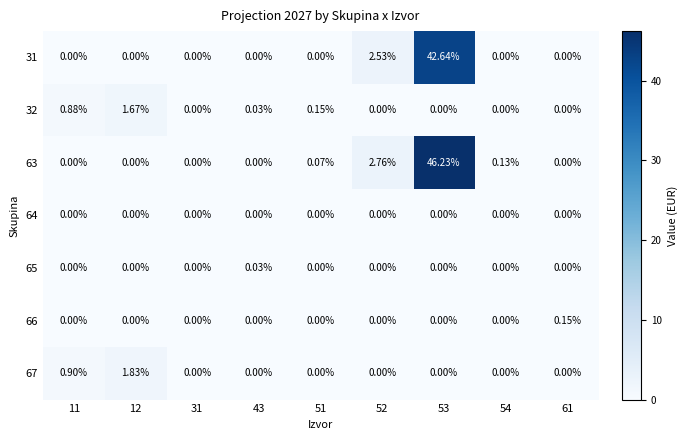

Which series has the largest total across all categories?

63